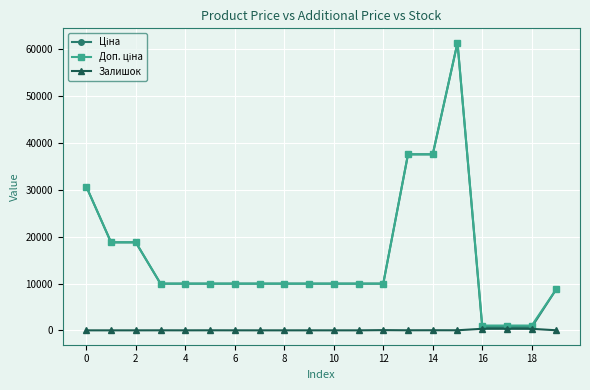

At how many categories does at least one series exceed 14852?

6